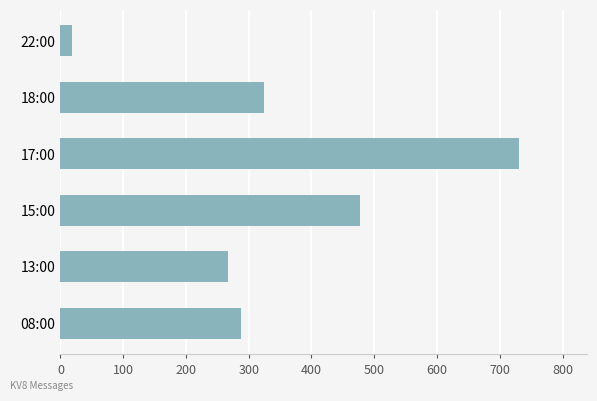

How many distinct data groups are displayed?

1